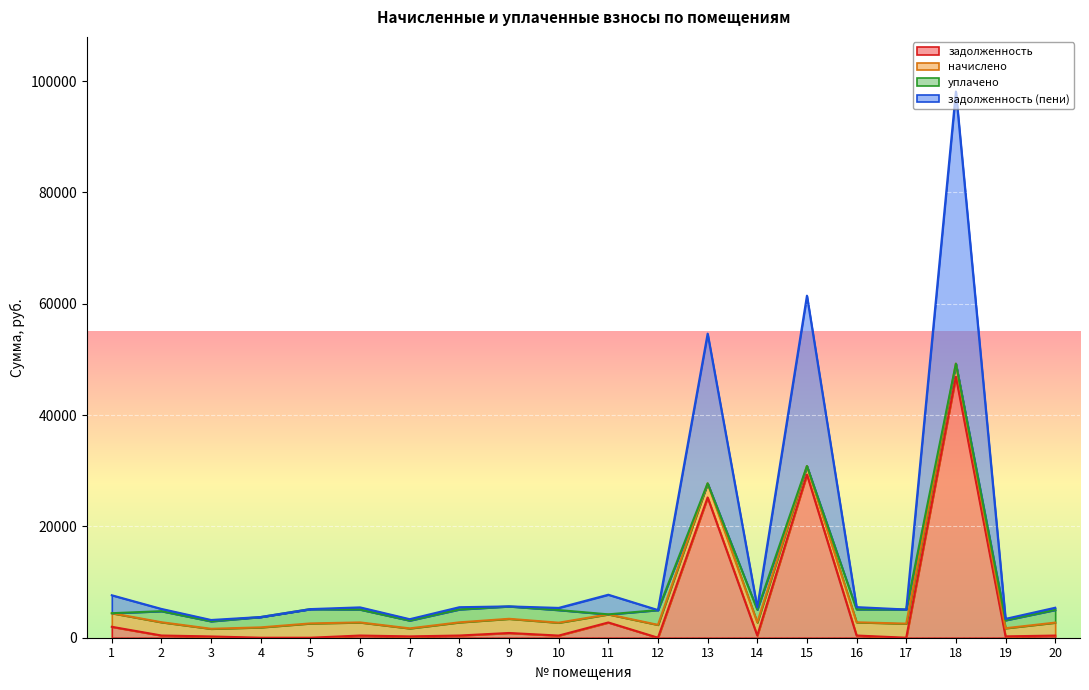

What is the maximum value for задолженность?

46889.3